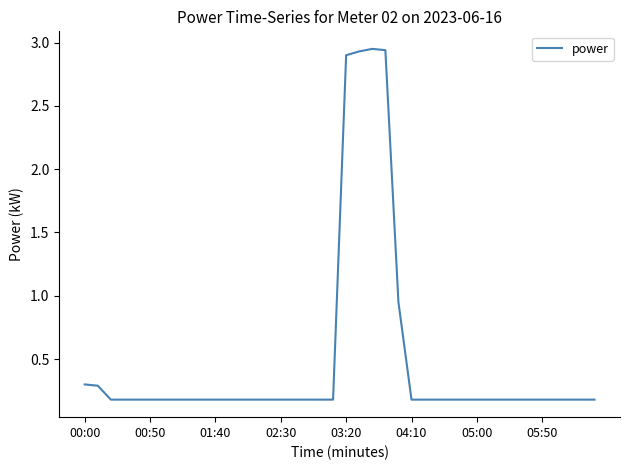

True or false: the data has more than 0 interior local peaks.

True